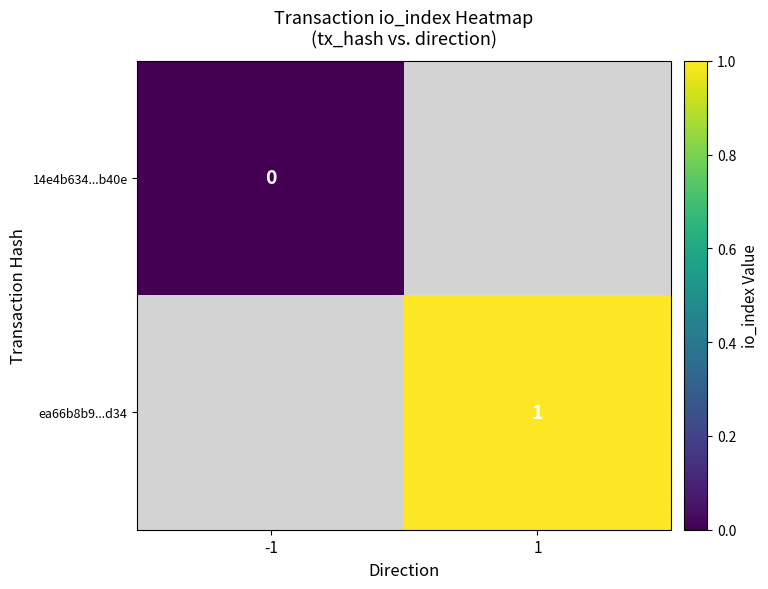

Is it true that ea66b8b9...d34 equals 1 at 1?

True